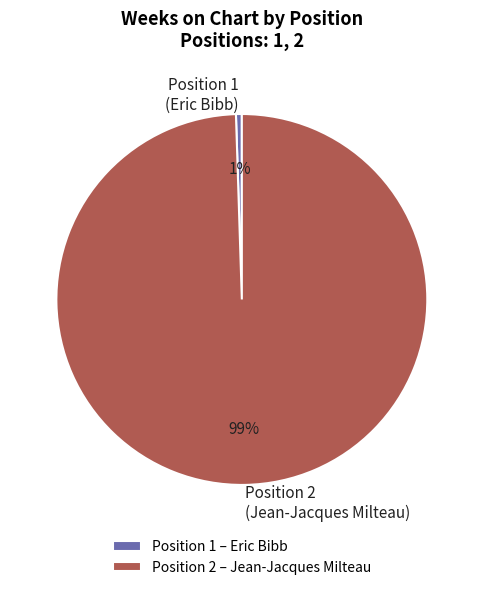

Does Position 2 represent more than half of the total?

Yes